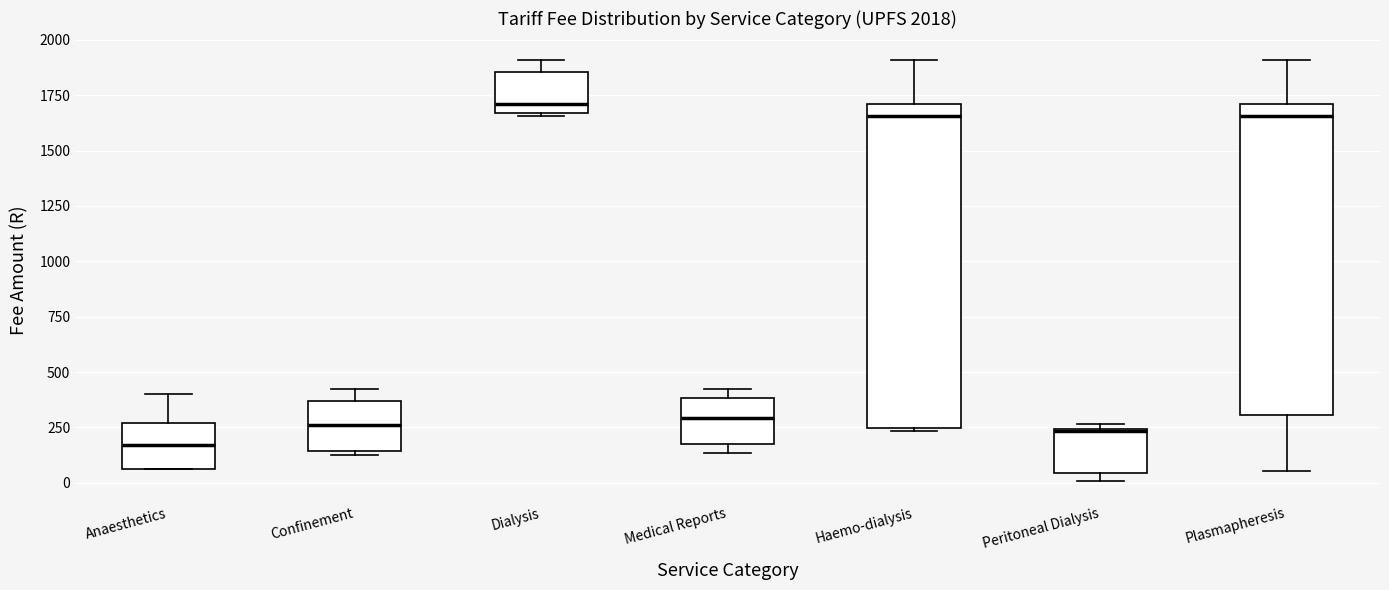

Reading left to right, transcribe this box plot: for each box, give where its median line is, the range the box spans, and where its two whiskers end, as read against the y-axis. The values are not printed on the chart, so give them approximately, as read against the axis.

Anaesthetics: median 150, box 50 to 250, whiskers 50 to 400
Confinement: median 250, box 150 to 350, whiskers 150 (just below the box's lower edge) to 400
Dialysis: median 1700, box 1650 to 1850, whiskers 1650 to 1900
Medical Reports: median 300, box 150 to 400, whiskers 150 (just below the box's lower edge) to 400 (just above the box's upper edge)
Haemo-dialysis: median 1650, box 250 to 1700, whiskers 250 to 1900
Peritoneal Dialysis: median 250 (drawn on the box's upper edge), box 50 to 250, whiskers 0 to 250 (just above the box's upper edge)
Plasmapheresis: median 1650, box 300 to 1700, whiskers 50 to 1900